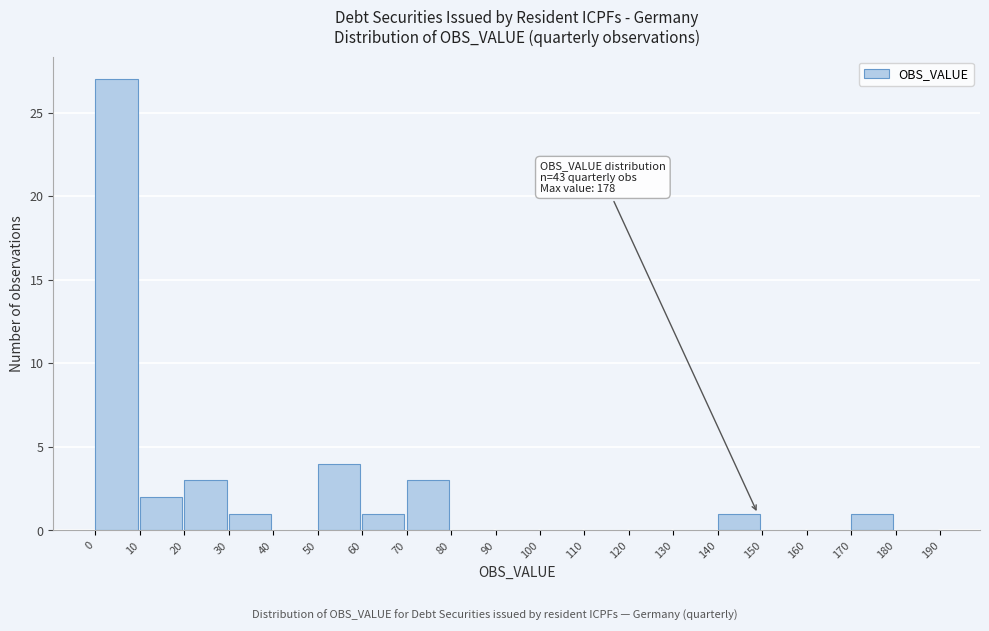

Over which range of the x-axis is the bar tallest?

0 to 10